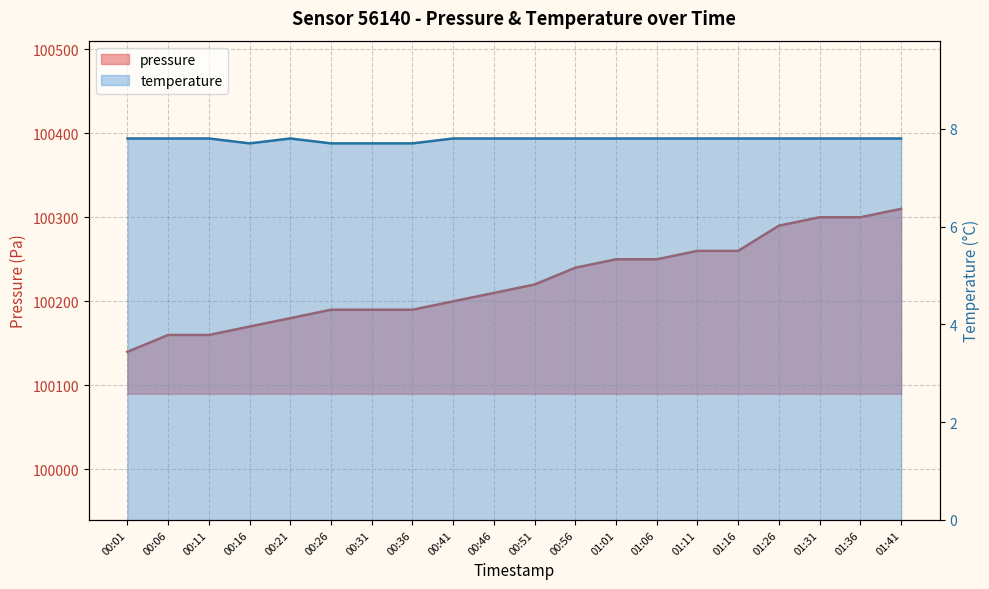

The value of temperature at 01:41 is 7.8. True or false?

True